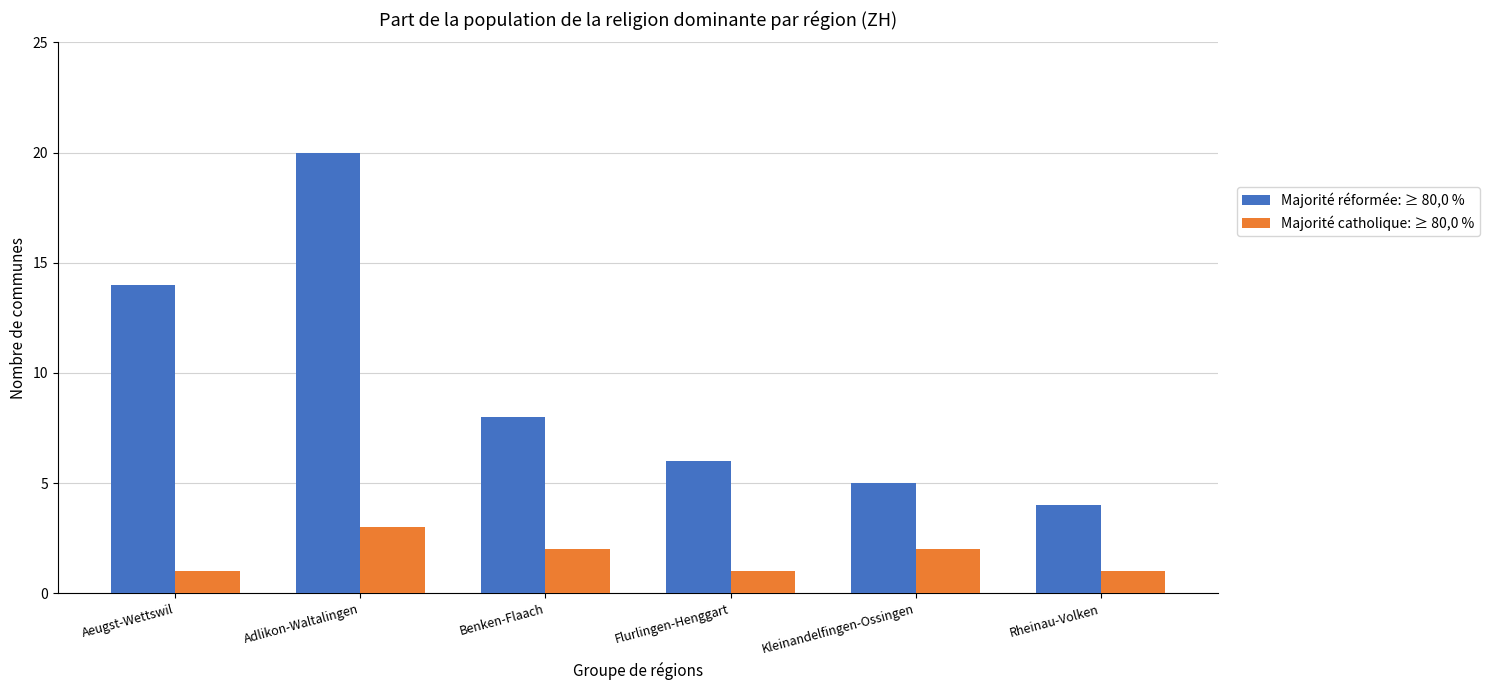

What is the difference between the highest and lowest values at Rheinau-Volken?

3